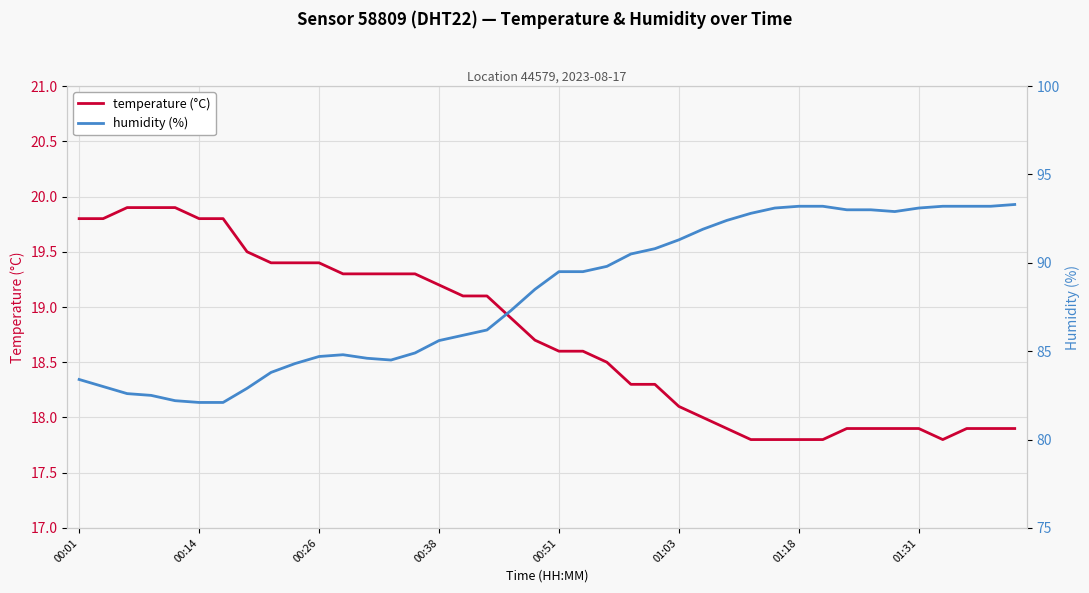

What is the smallest value displayed?

17.8